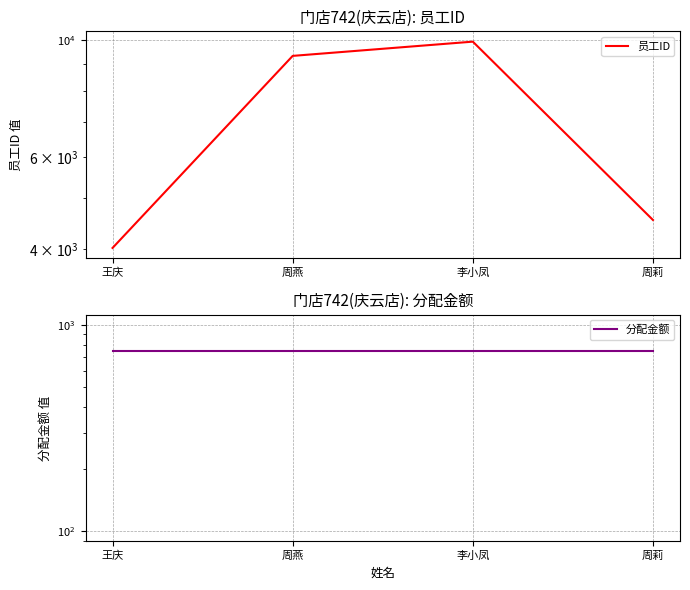

What is the maximum value for 分配金额?

750.0